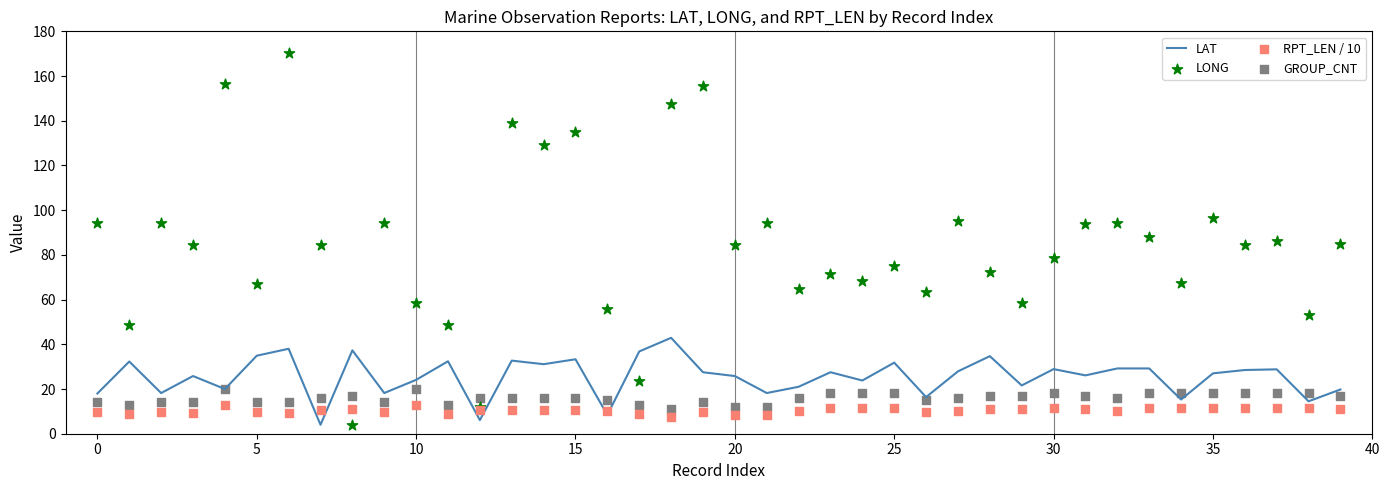

What is the total value across all series at 11?

103.0